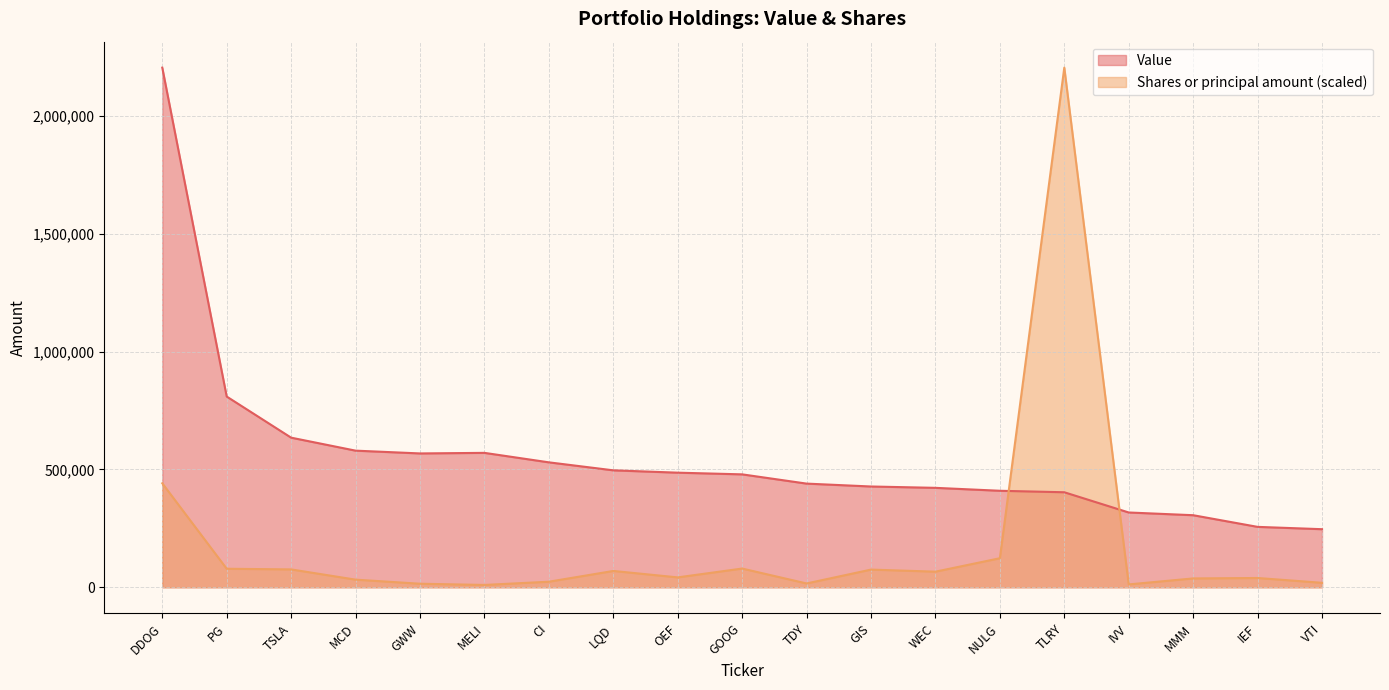

True or false: Shares or principal amount and Value cross at least once.

True